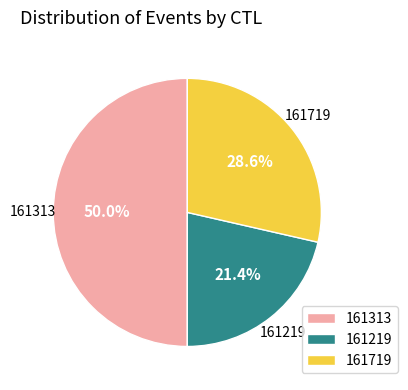

What is the largest slice in the pie chart?

161313